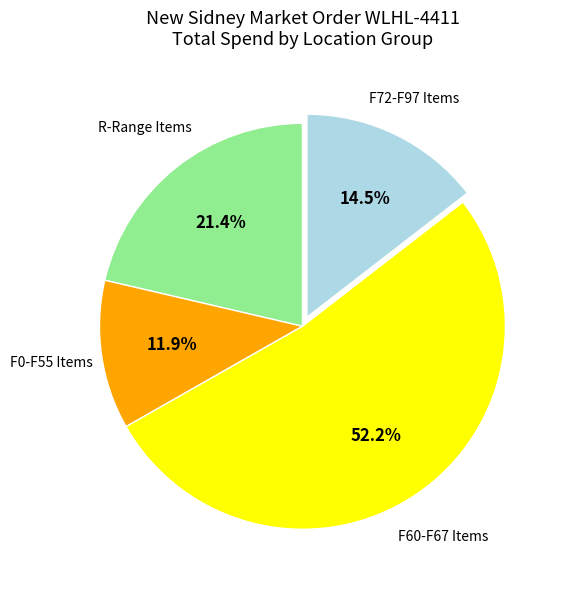

Count the number of slices in the pie.

4